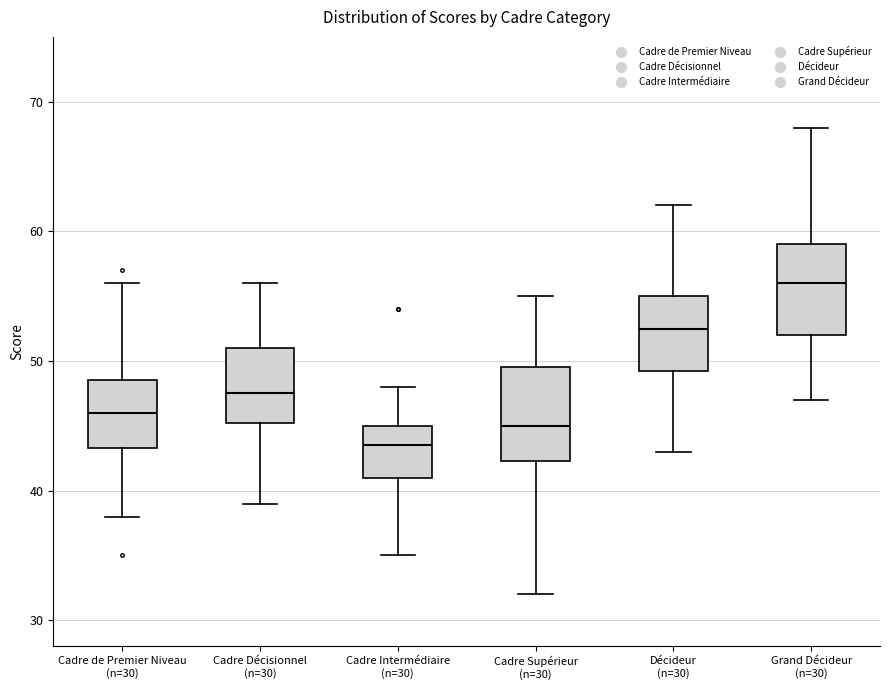

Reading left to right, transcribe this box plot: for each box, give where its median line is, the range the box spans, and where its two whiskers end, as read against the y-axis. The values are not printed on the chart, so give them approximately, as read against the axis.

Cadre de Premier Niveau (n=30): median 46, box 43 to 49, whiskers 38 to 56
Cadre Décisionnel (n=30): median 48, box 45 to 51, whiskers 39 to 56
Cadre Intermédiaire (n=30): median 44, box 41 to 45, whiskers 35 to 48
Cadre Supérieur (n=30): median 45, box 42 to 50, whiskers 32 to 55
Décideur (n=30): median 53, box 49 to 55, whiskers 43 to 62
Grand Décideur (n=30): median 56, box 52 to 59, whiskers 47 to 68